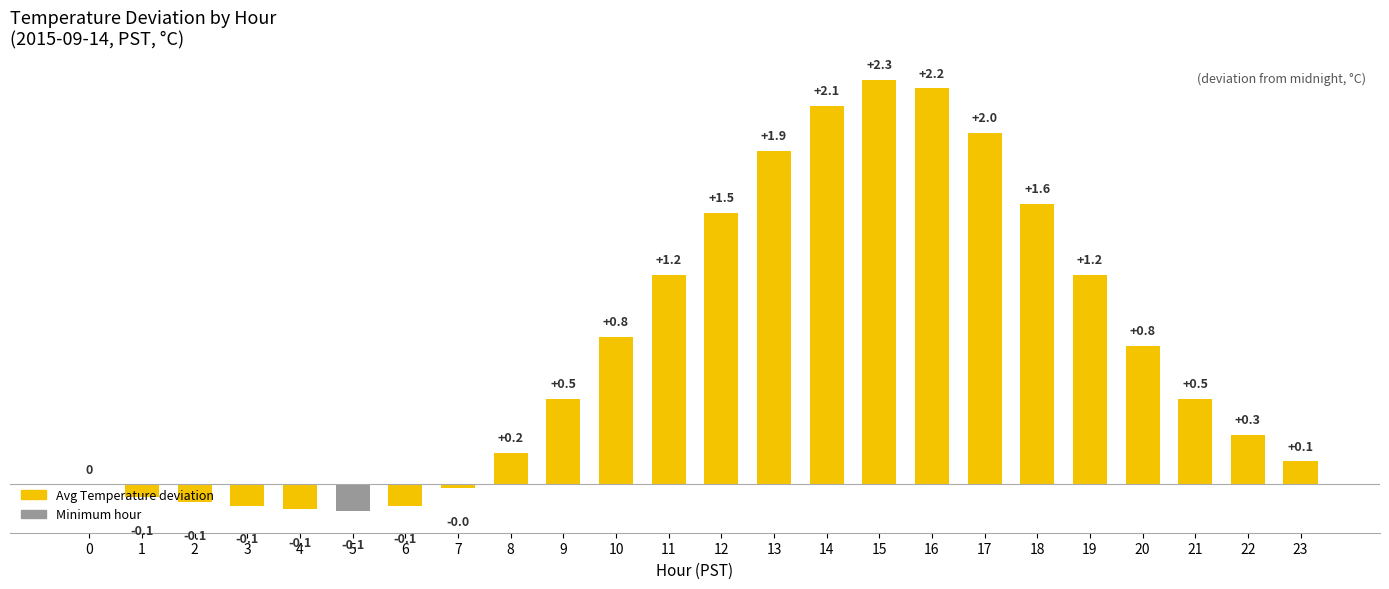

How many distinct data groups are displayed?

1